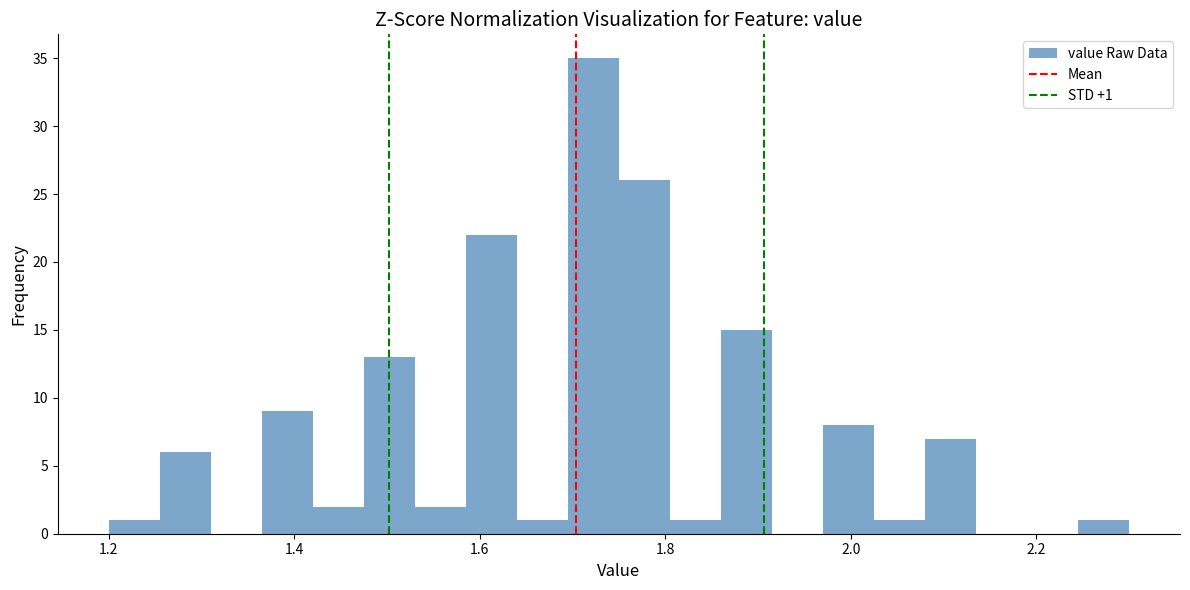

Around what value on the x-axis is the tallest bar? Give the approximate position of its centre, as read against the axis.

1.72